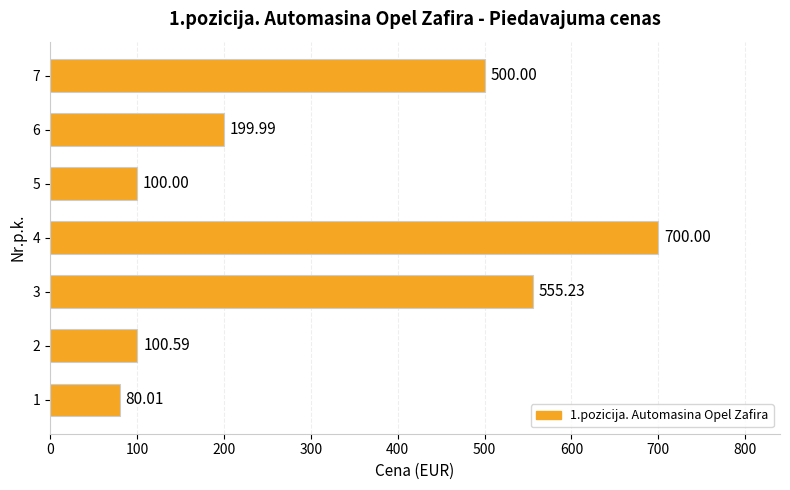

Between 3 and 5, which is larger?

3